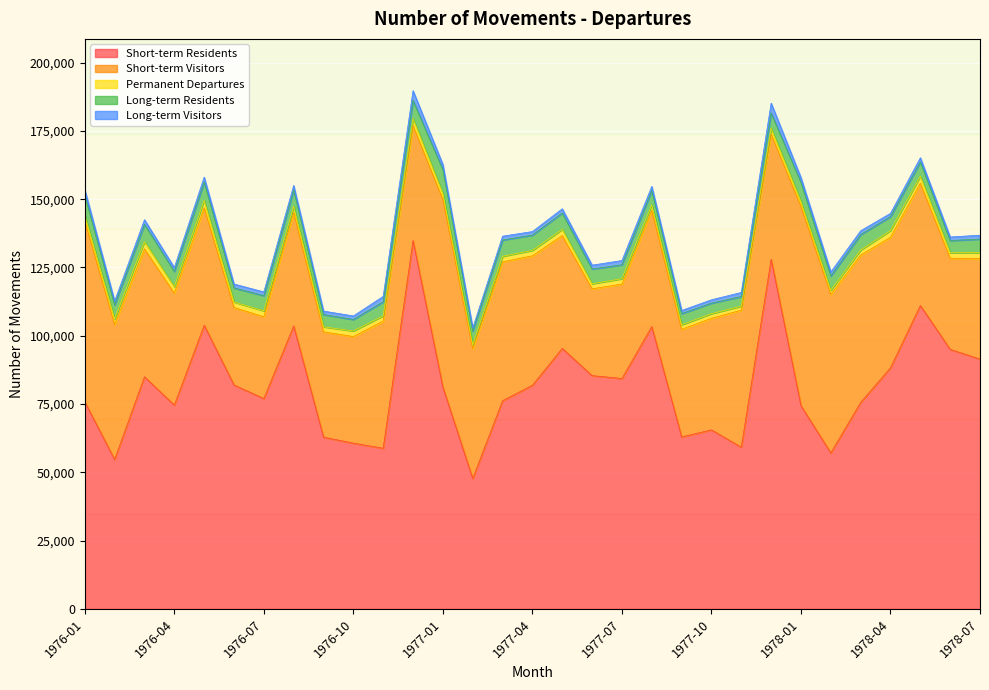

Where does the Permanent Departures series first go above 2020?

1976-01